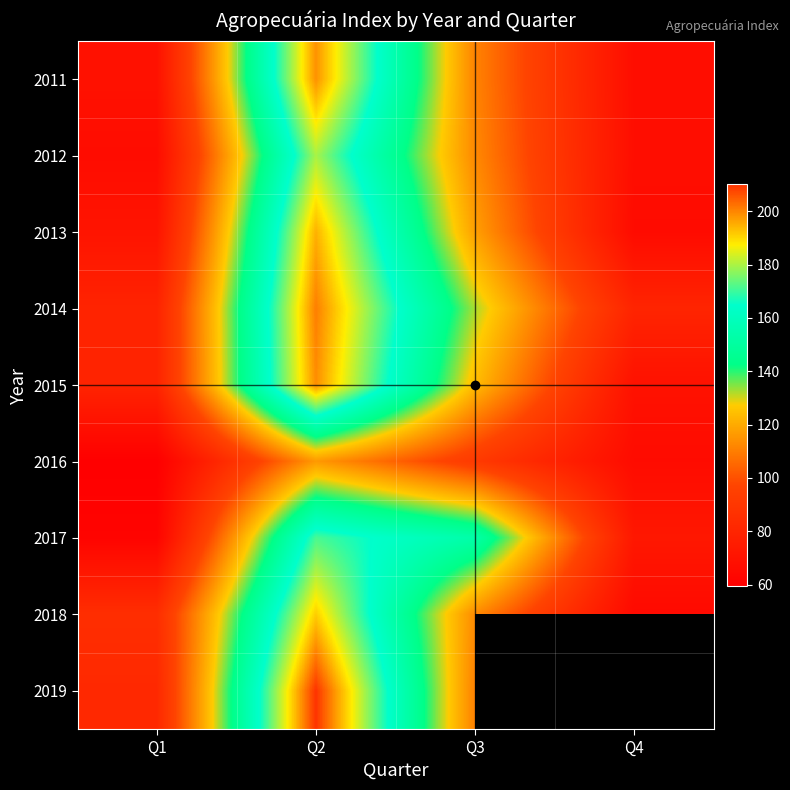

List the labels in order of 2015 value, largest first.

Q2, Q3, Q1, Q4